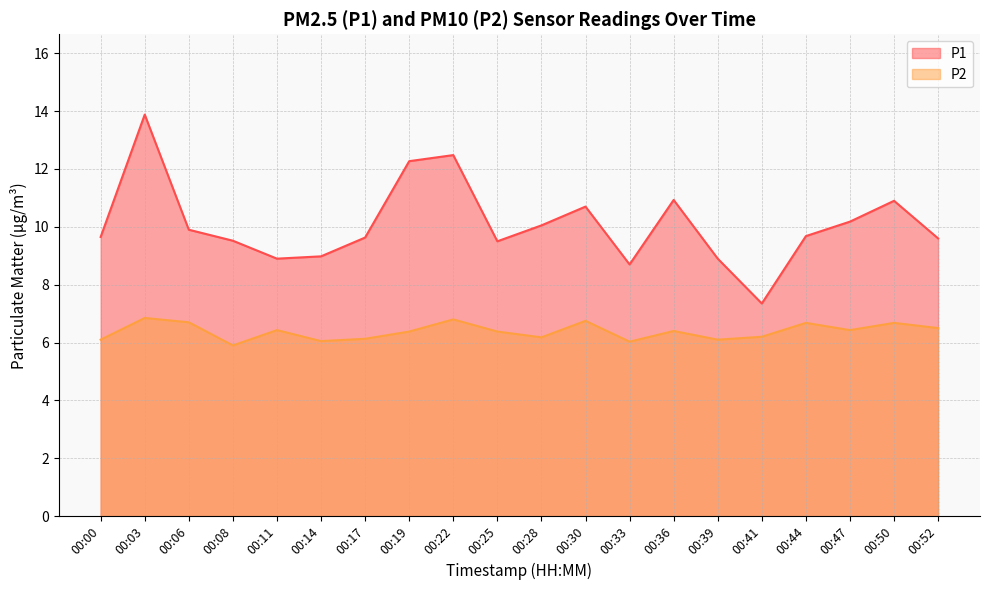

How many interior local peaks does the P2 series have?

7